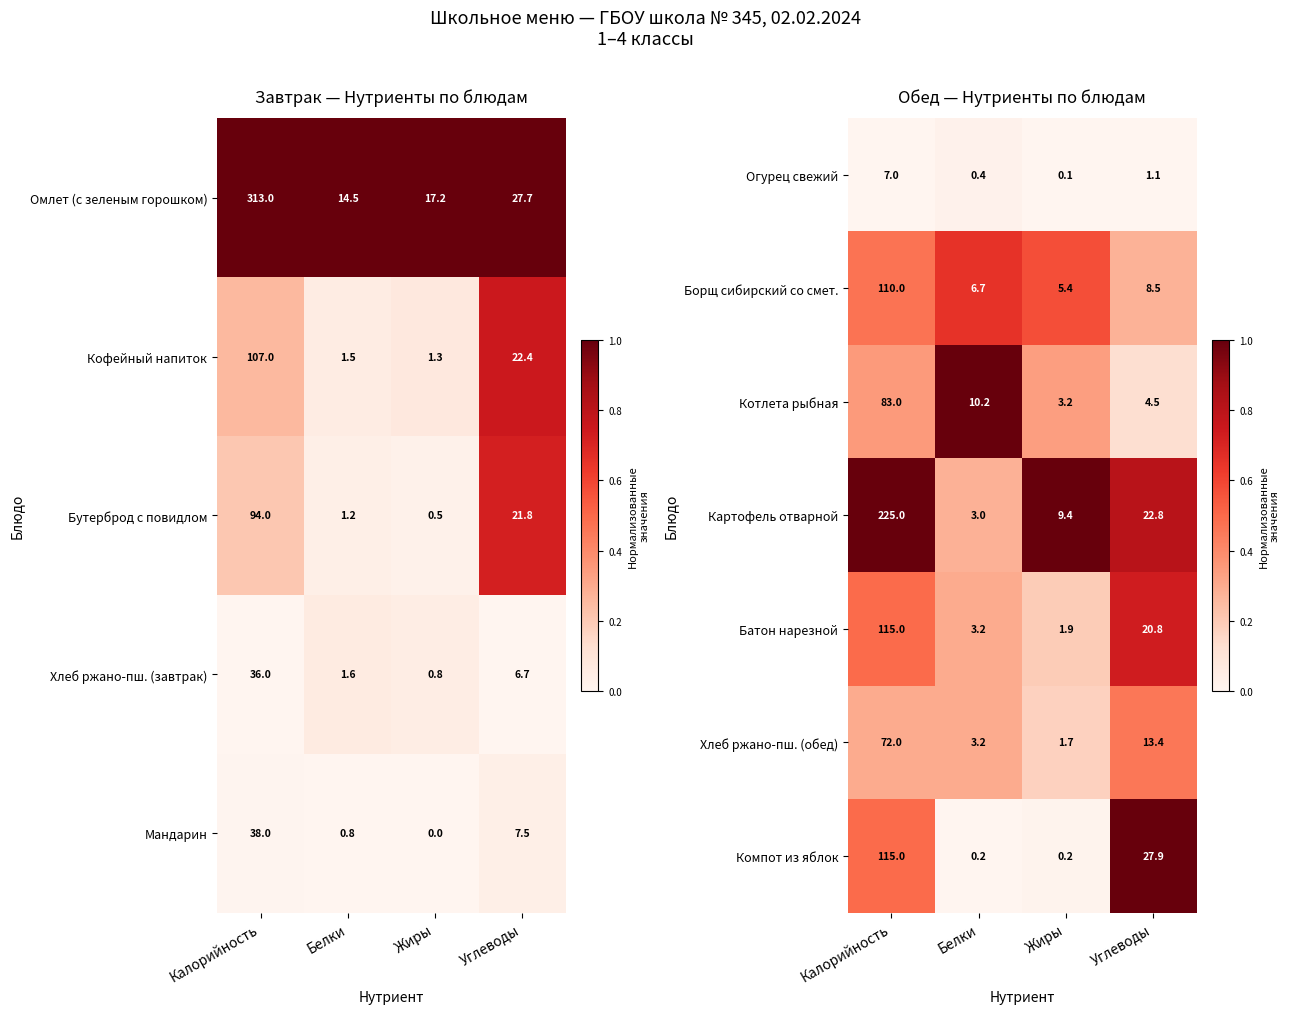

At which label does Огурец свежий reach its minimum?

Жиры